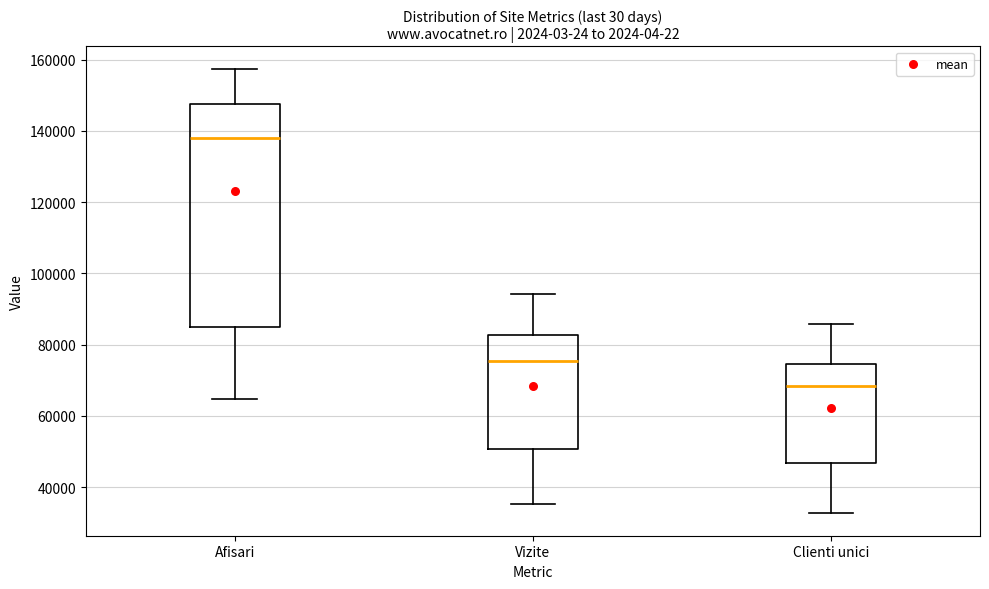

Which box's median line is the highest?

Afisari